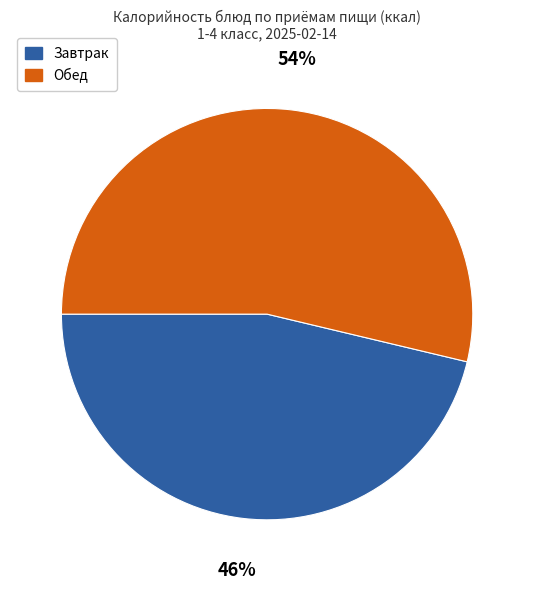

Is the sum of Обед and Завтрак greater than half?

Yes